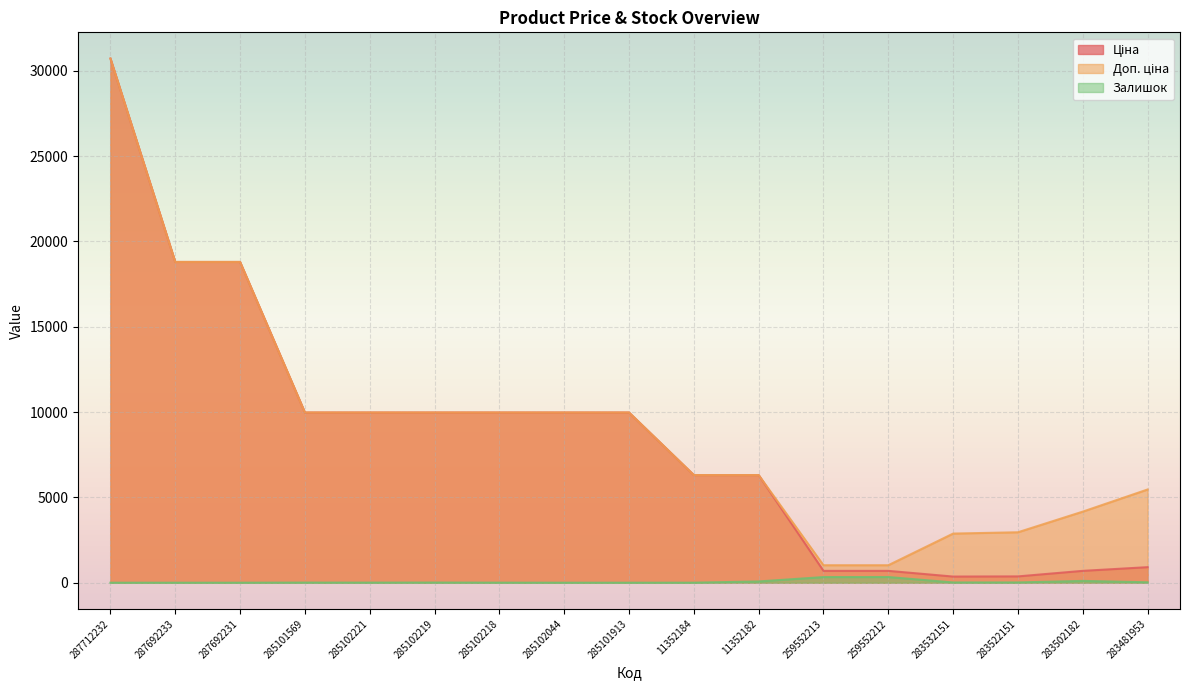

True or false: Доп. ціна and Ціна cross at least once.

False